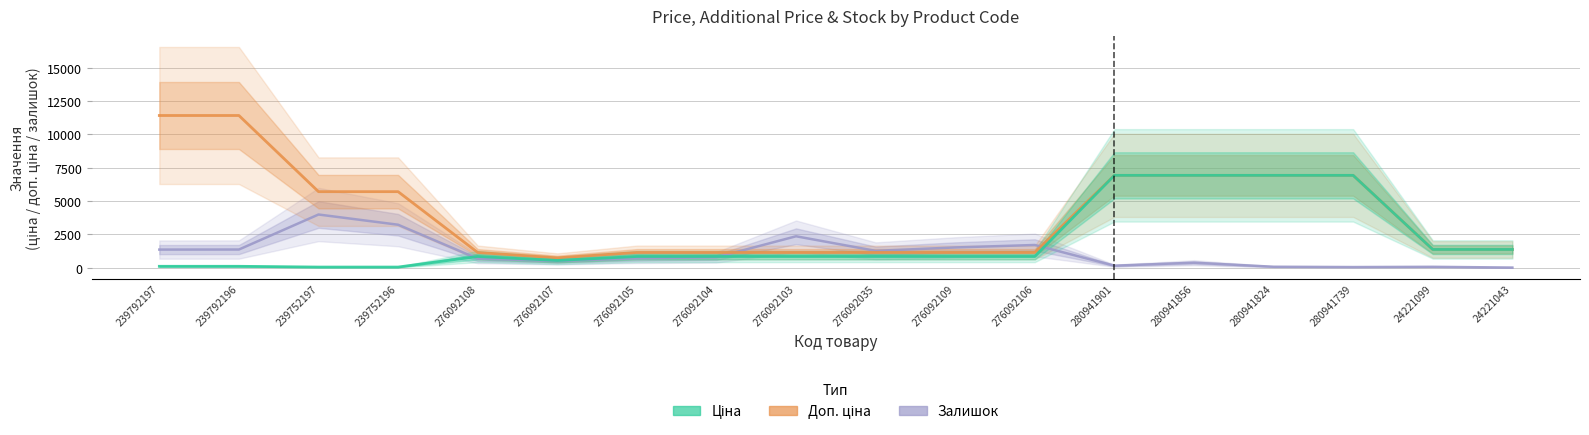

Is it true that Ціна equals 1375.4 at 24221099?

True